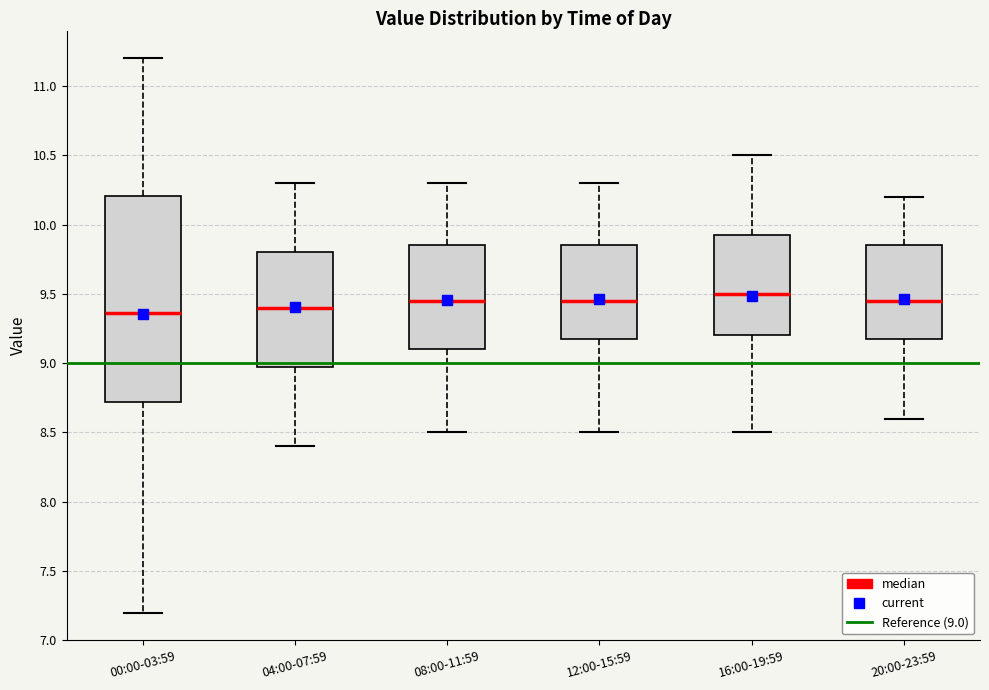

Where does the median line of the box for 08:00-11:59 sit on the y-axis? The values are not printed on the chart, so give them approximately, as read against the axis.

9.45